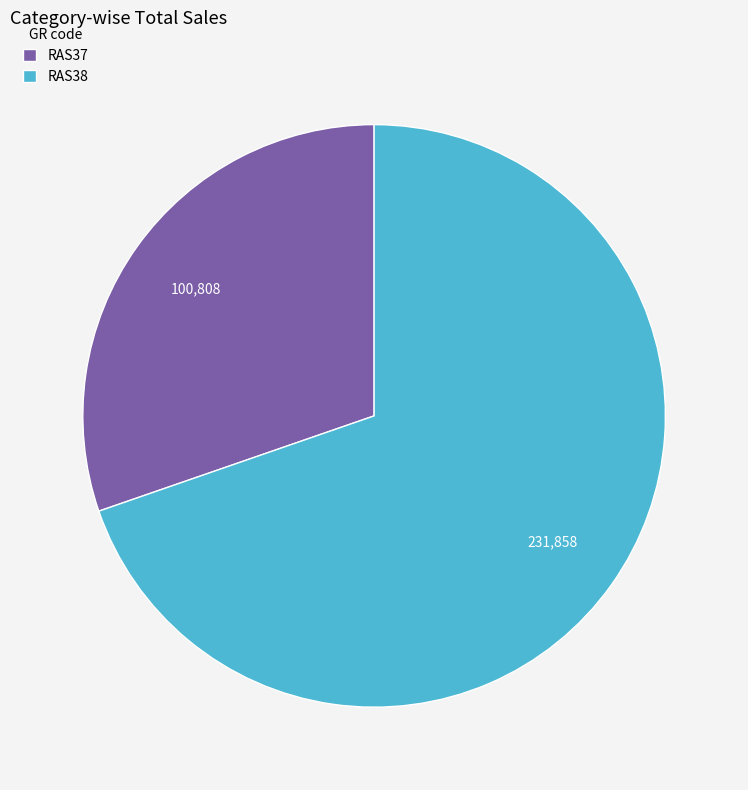

Rank the categories by value from highest to lowest.

RAS38, RAS37